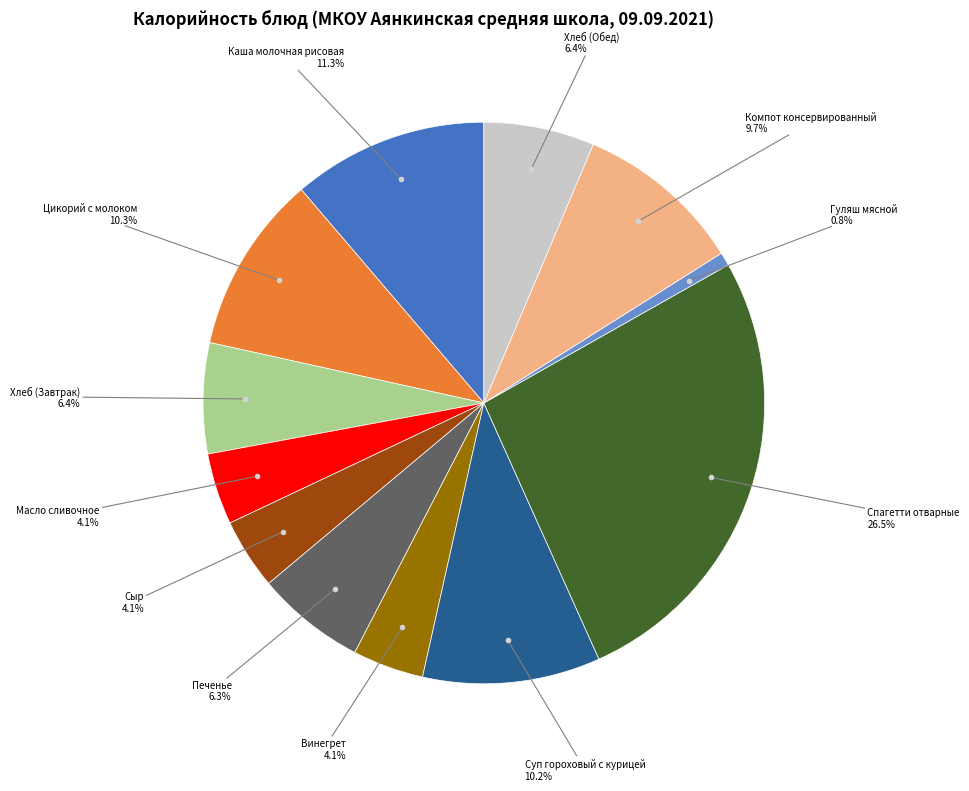

Does any single category account for the majority?

No